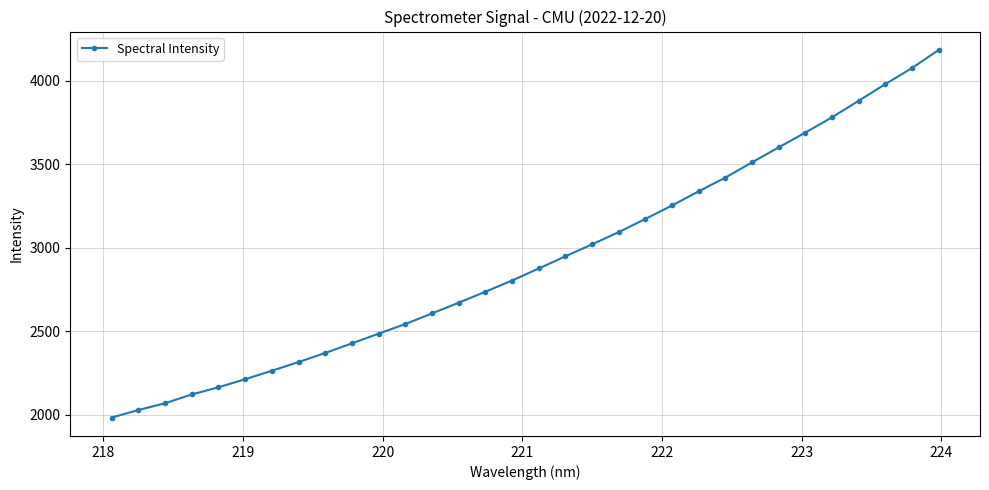

What is the maximum value shown in the chart?

4185.8